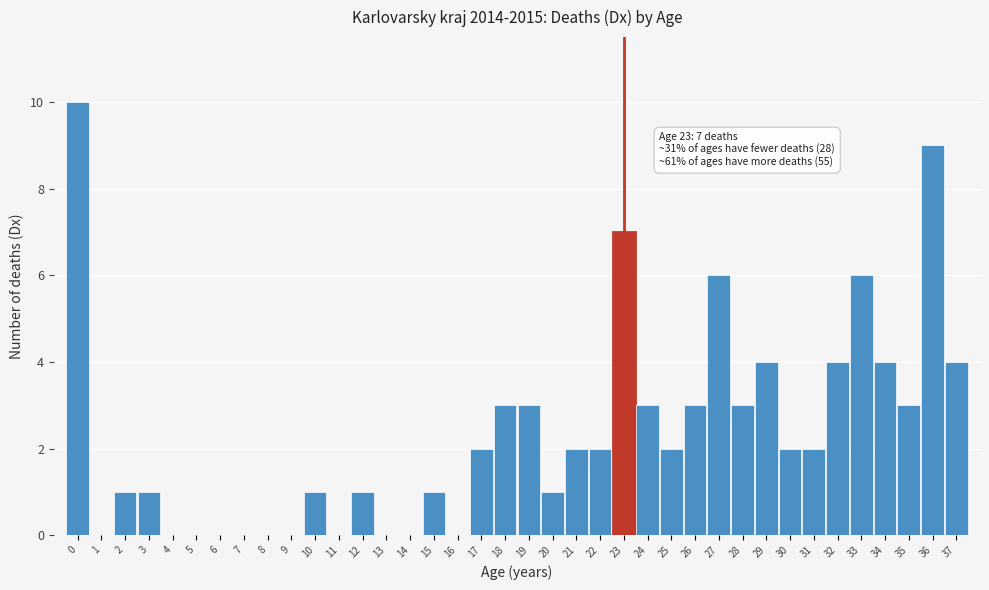

True or false: the data shows 0 at 12.

False